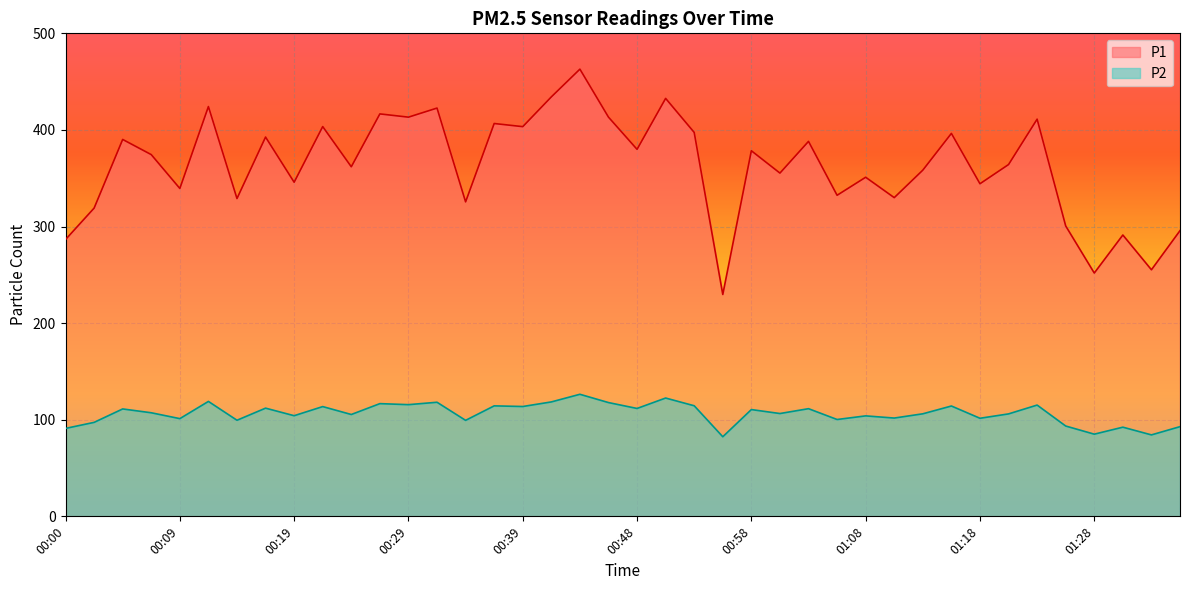

How many data points in P2 are less than 107?

20